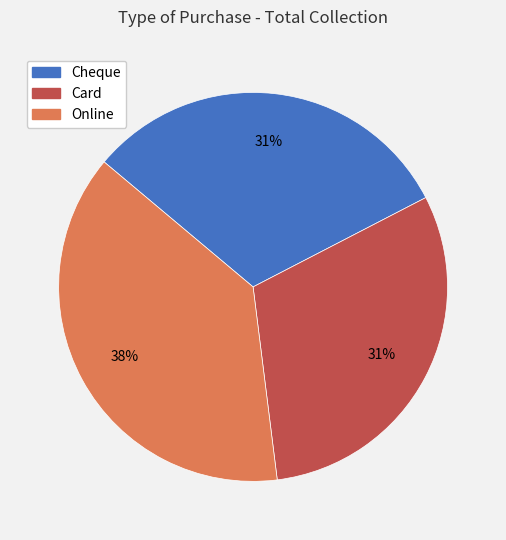

Combined, do Online and Card account for over 50%?

Yes